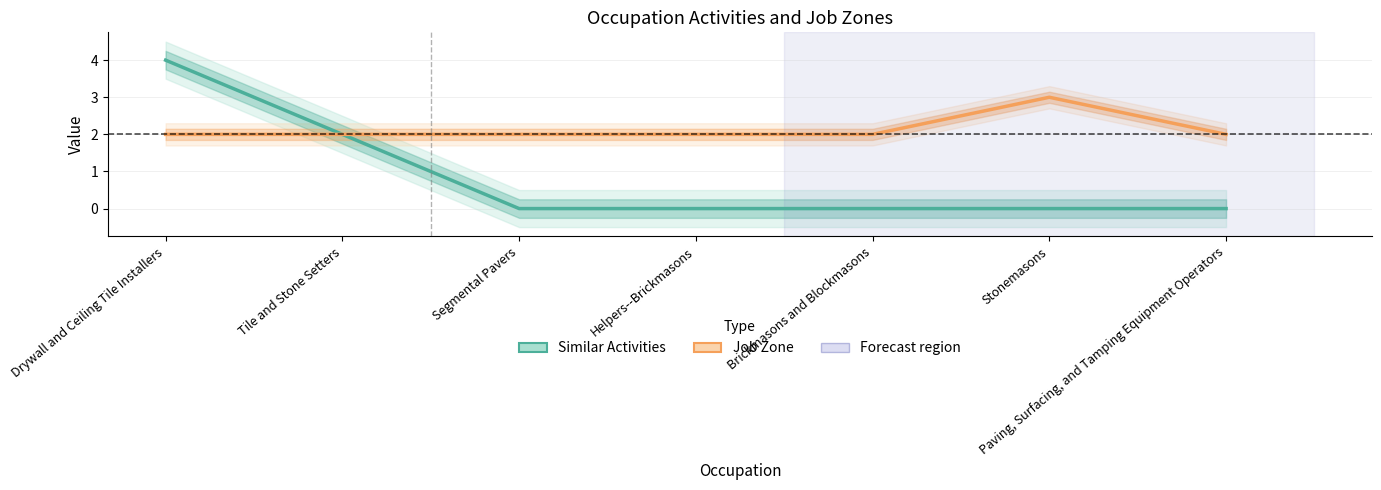

At which category is the sum across all series the highest?

Drywall and Ceiling Tile Installers